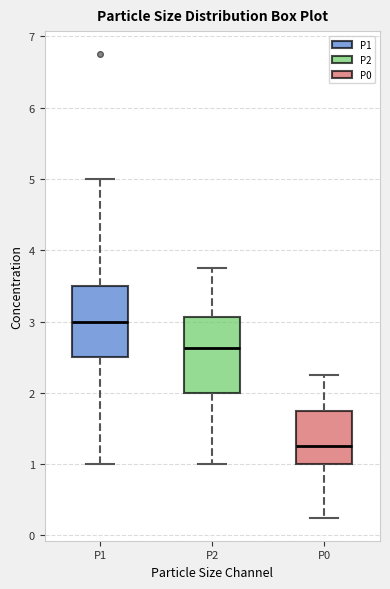

Where is the upper edge of the box for P0 on the y-axis? The values are not printed on the chart, so give them approximately, as read against the axis.

1.8